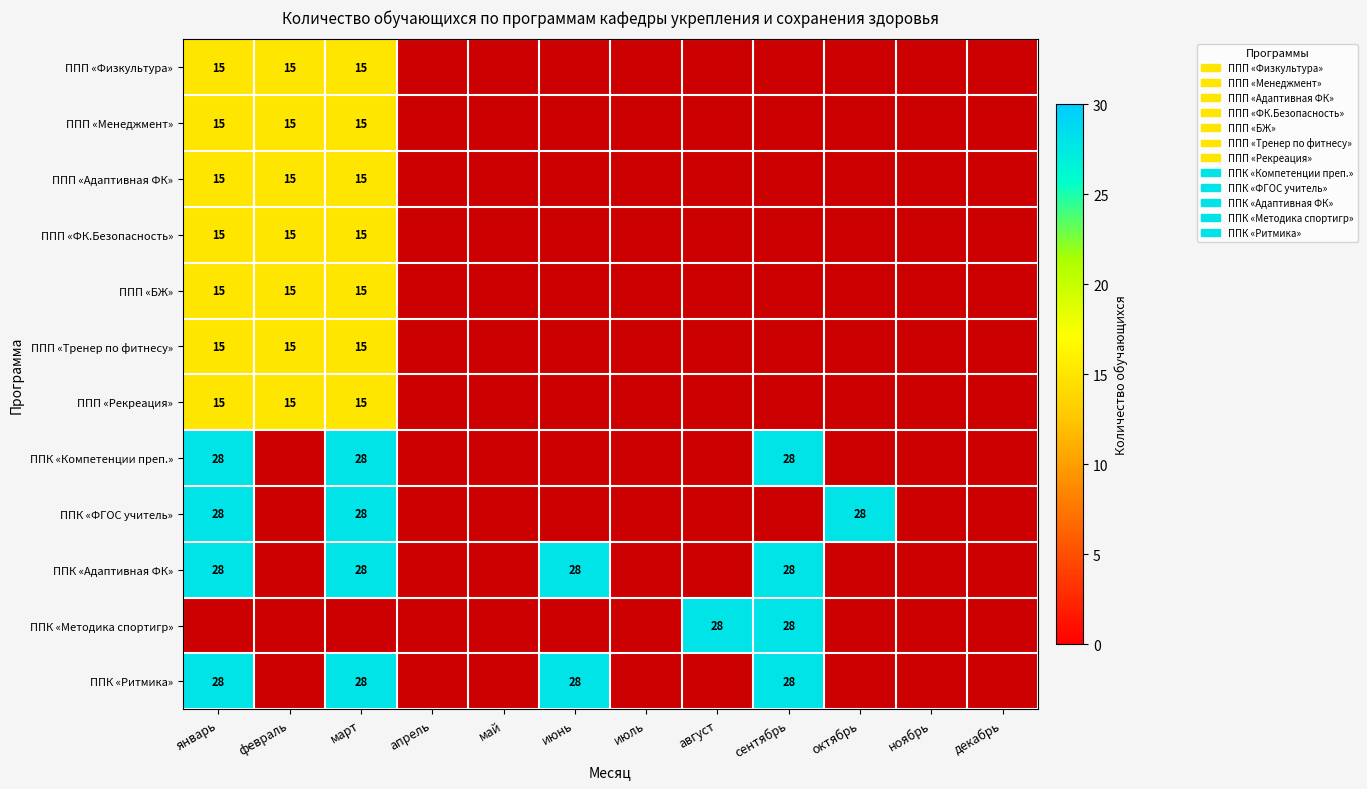

The value of ППП «ФК.Безопасность» at март is 24. True or false?

False